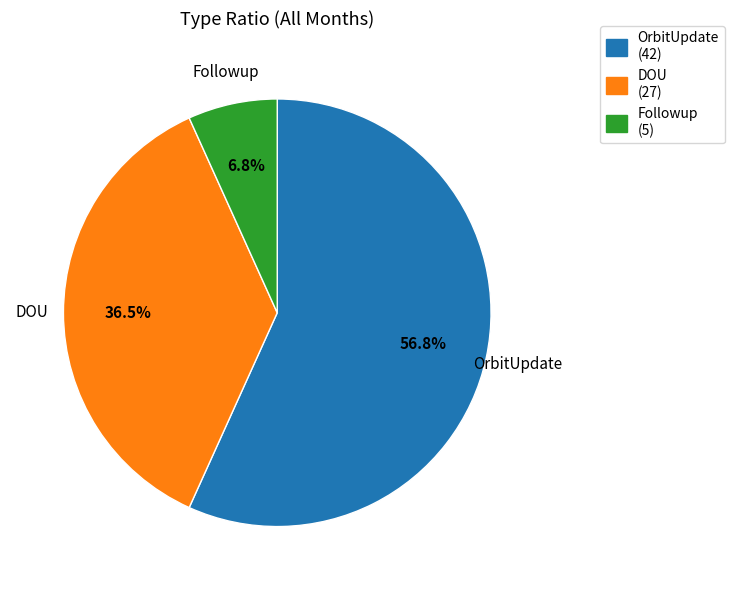

Which category has the biggest portion of the pie?

OrbitUpdate (42)